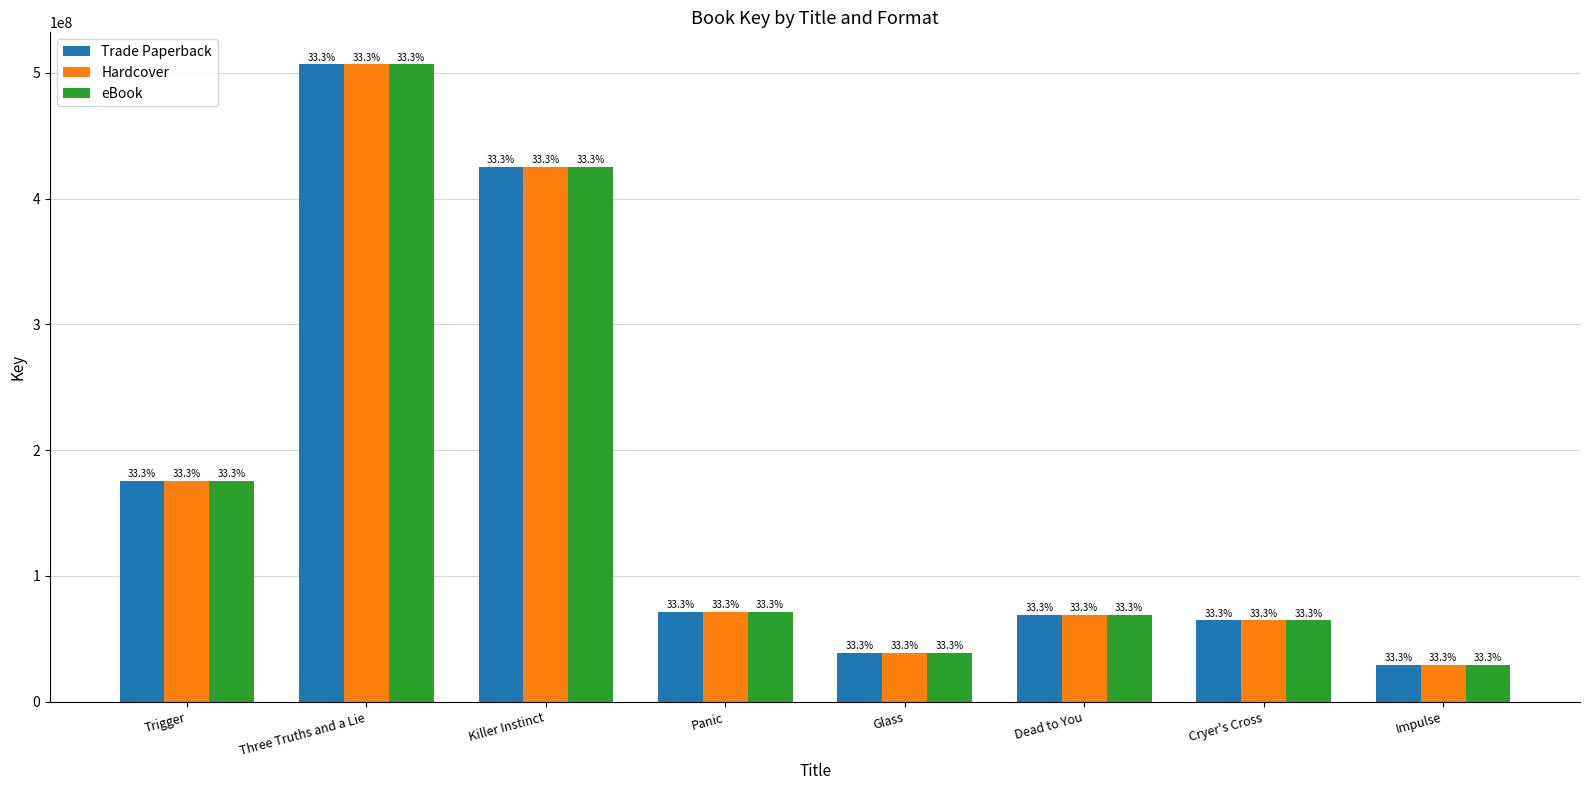

Between Killer Instinct and Cryer's Cross, which is larger?

Killer Instinct